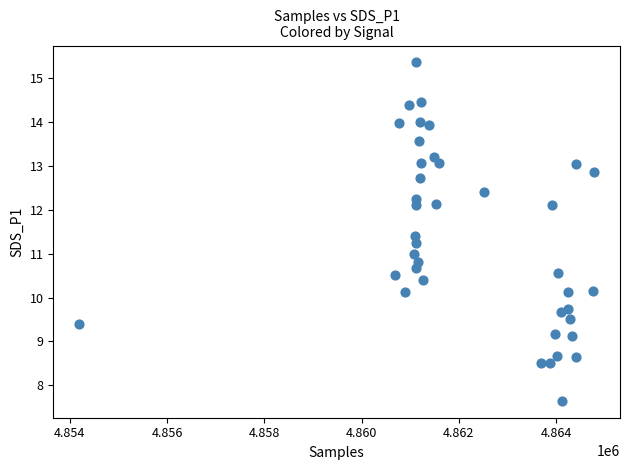

What is the range of Y values (max minus min)?

7.7